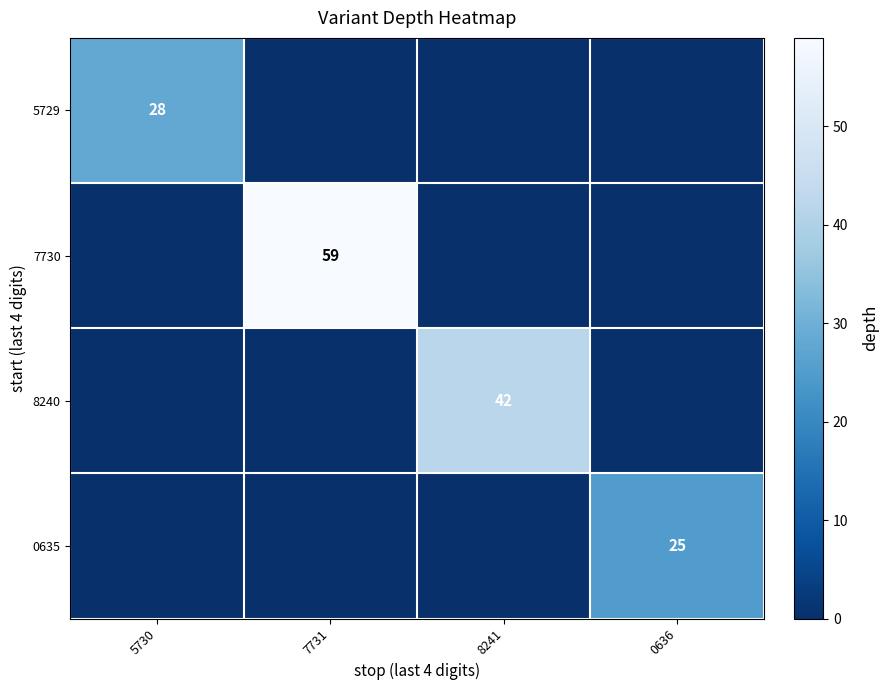

The 8240 series shows 42 at 8241. True or false?

True